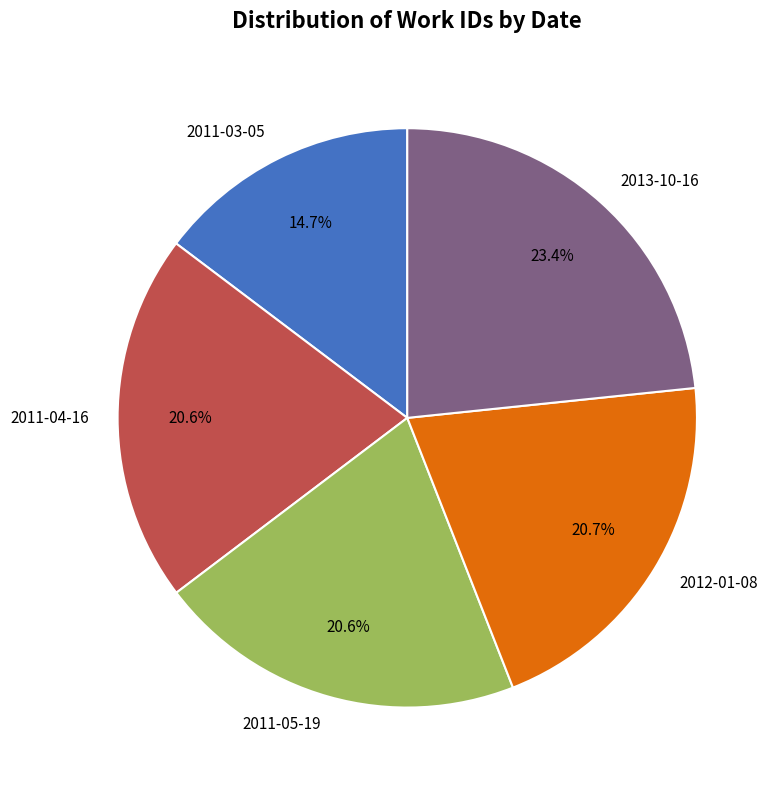

To the nearest percent, what is the difference between the 2013-10-16 and 2011-05-19 slice percentages?

3%